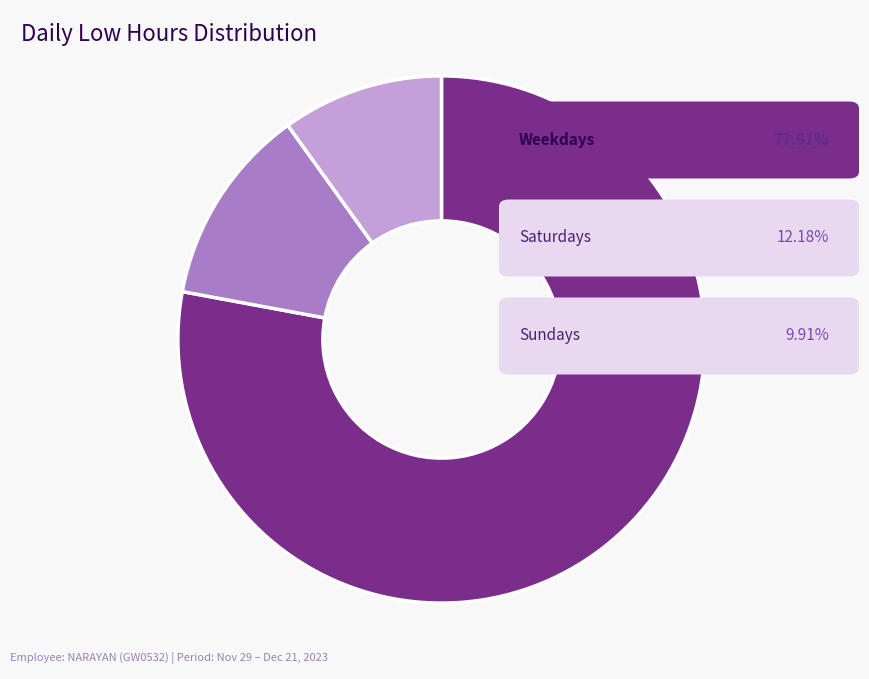

Does any single category account for the majority?

Yes